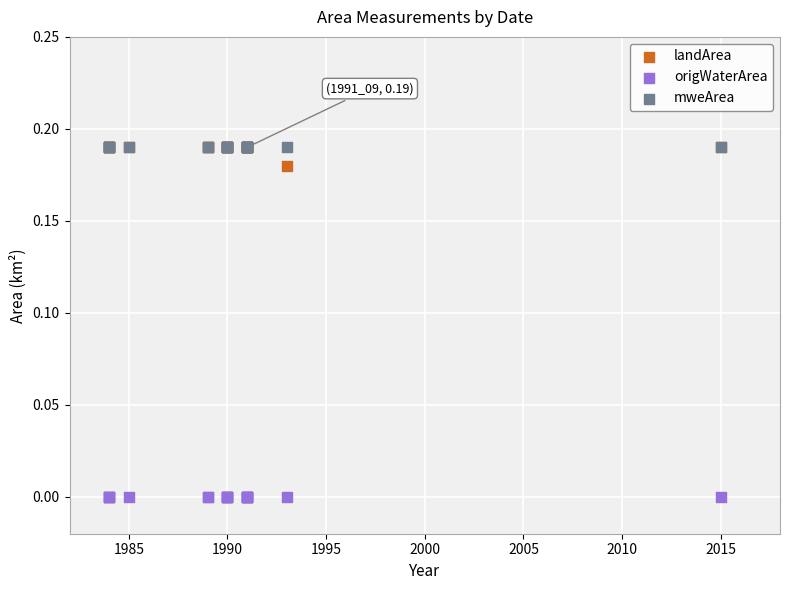

What are all the series names shown in the legend?

landArea, origWaterArea, mweArea